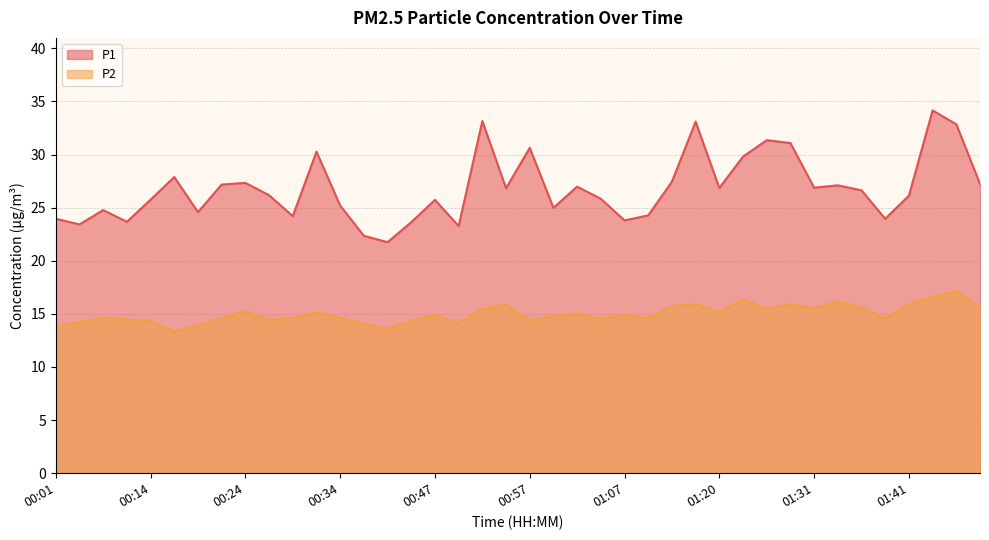

What is the difference between the highest and lowest values at 00:16?

14.6